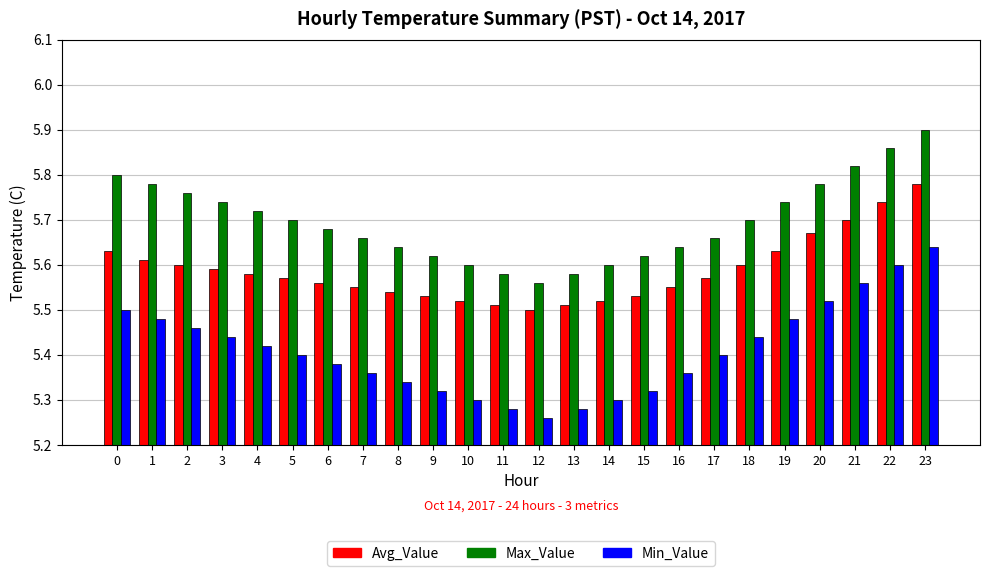

What are all the series names shown in the legend?

Avg_Value, Max_Value, Min_Value